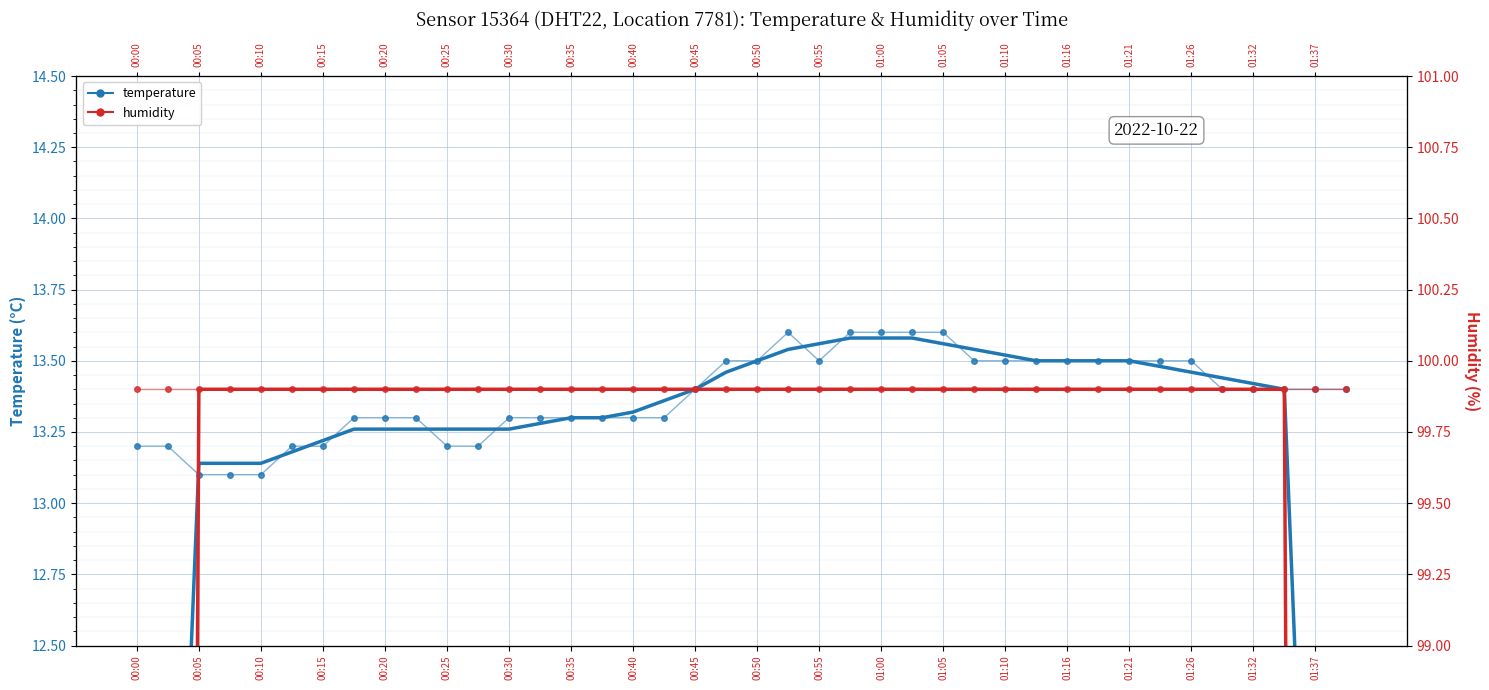

Count the number of categories in the chart.

40